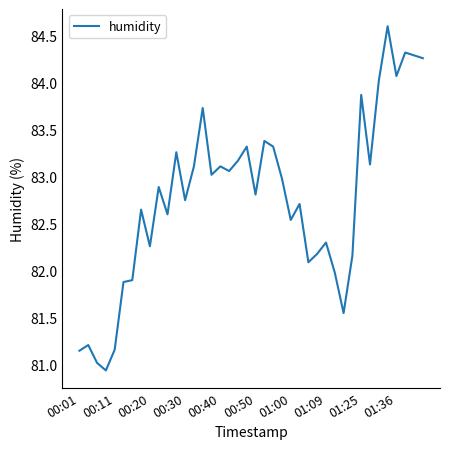

What is the difference between the maximum and minimum values?

3.7